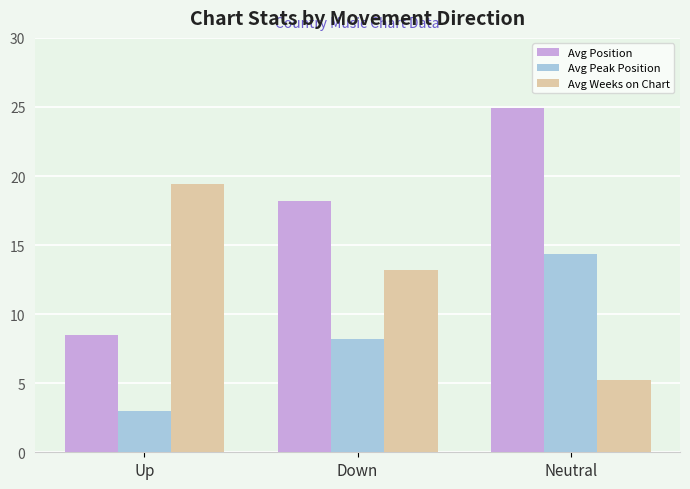

What is the total value across all series at Neutral?

44.6